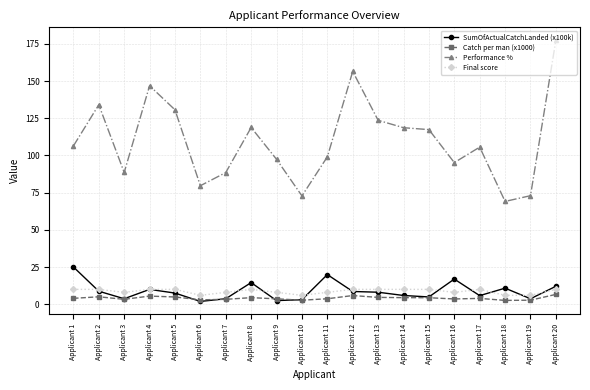

Is it true that SumOfActualCatchLanded (x100k) equals 2.5 at Applicant 9?

True